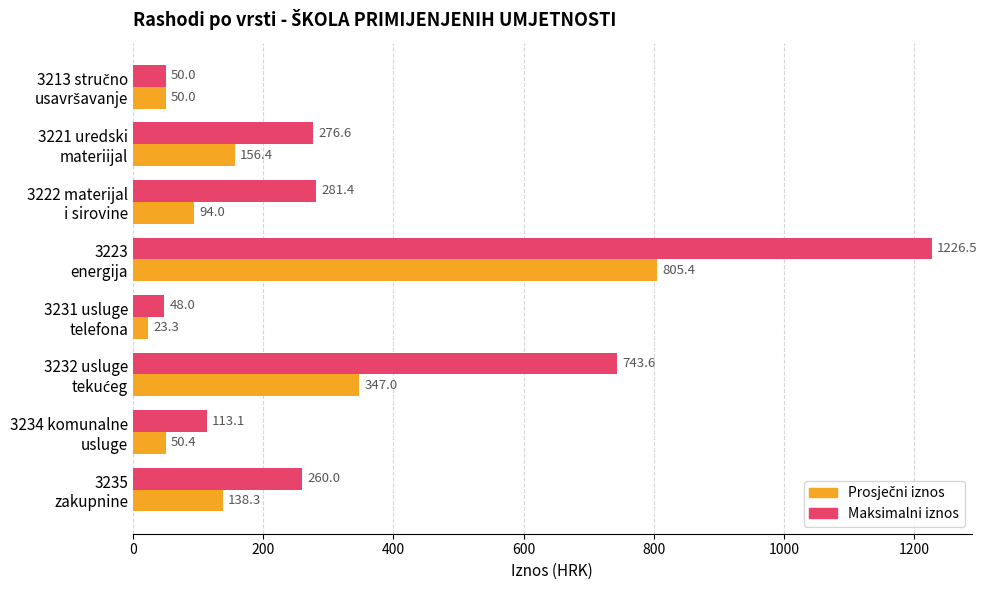

Which series has the widest spread of values?

Maksimalni iznos